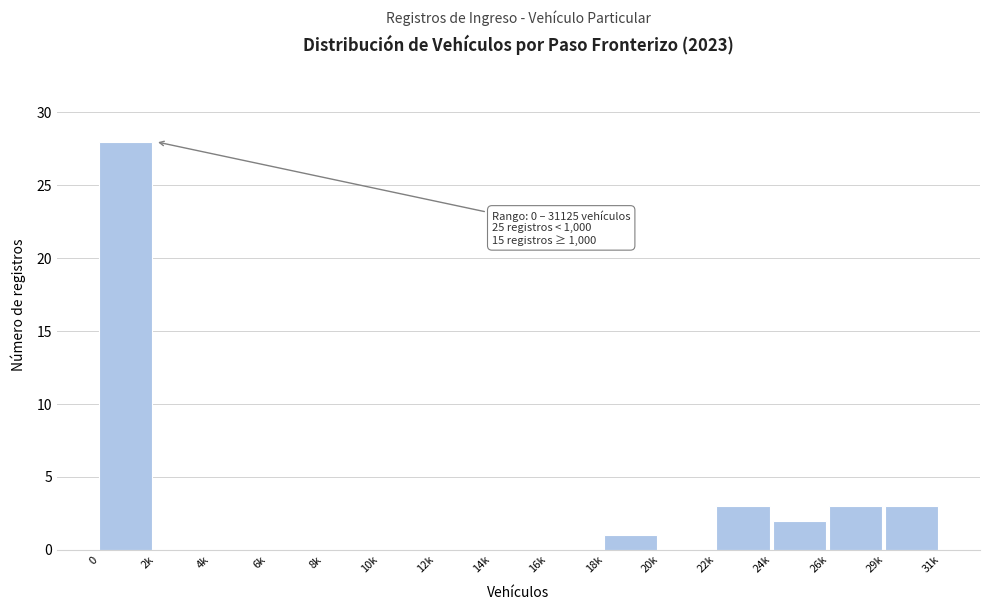

Reading left to right, what are all the values shown in this chart?

0=28	2k=0	4k=0	6k=0	8k=0	10k=0	12k=0	14k=0	16k=0	18k=1	20k=0	22k=3	24k=2	26k=3	29k=3